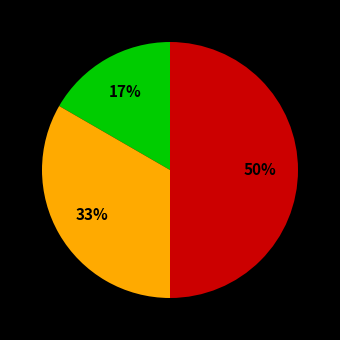

To the nearest percent, what is the average slice percentage?

33%